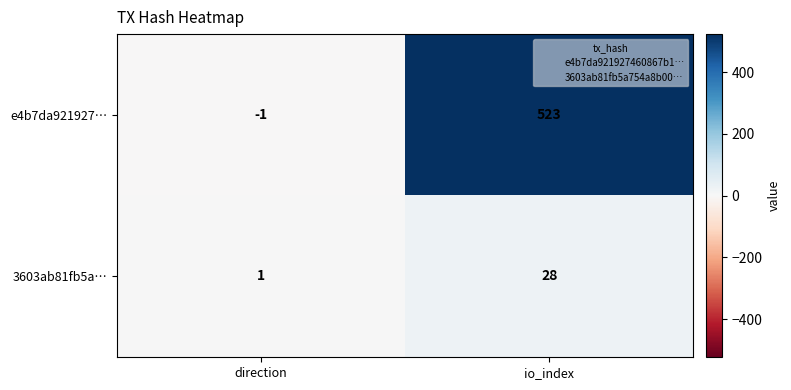

Reading left to right, extract all data points from this chart.

e4b7da921927…: -1	523
3603ab81fb5a…: 1	28